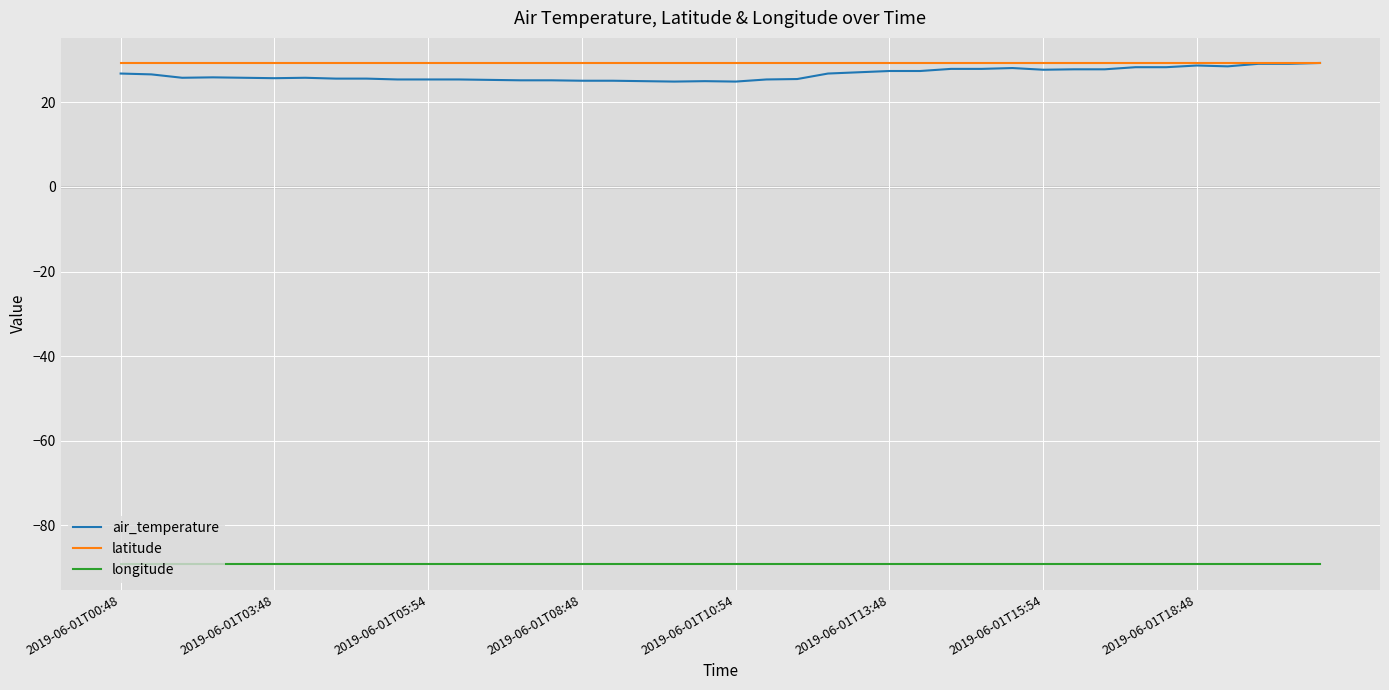

What is the maximum value shown in the chart?

29.3